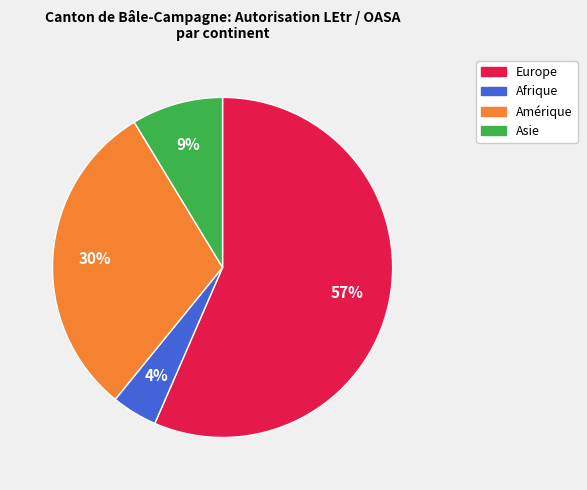

Does any single category account for the majority?

Yes